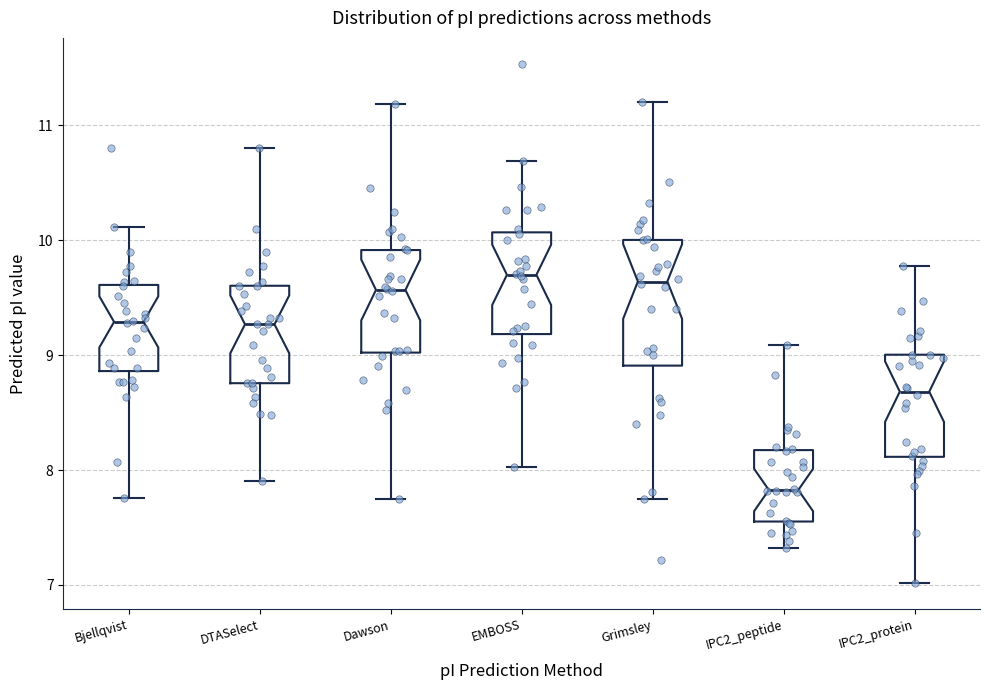

Which box is the tallest, from its lower edge to its upper edge?

Grimsley